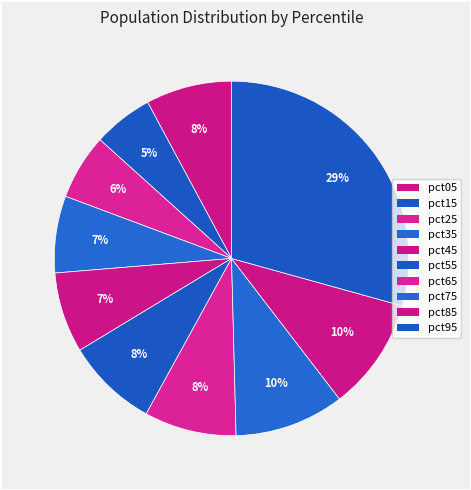

How many slices are in this pie chart?

10